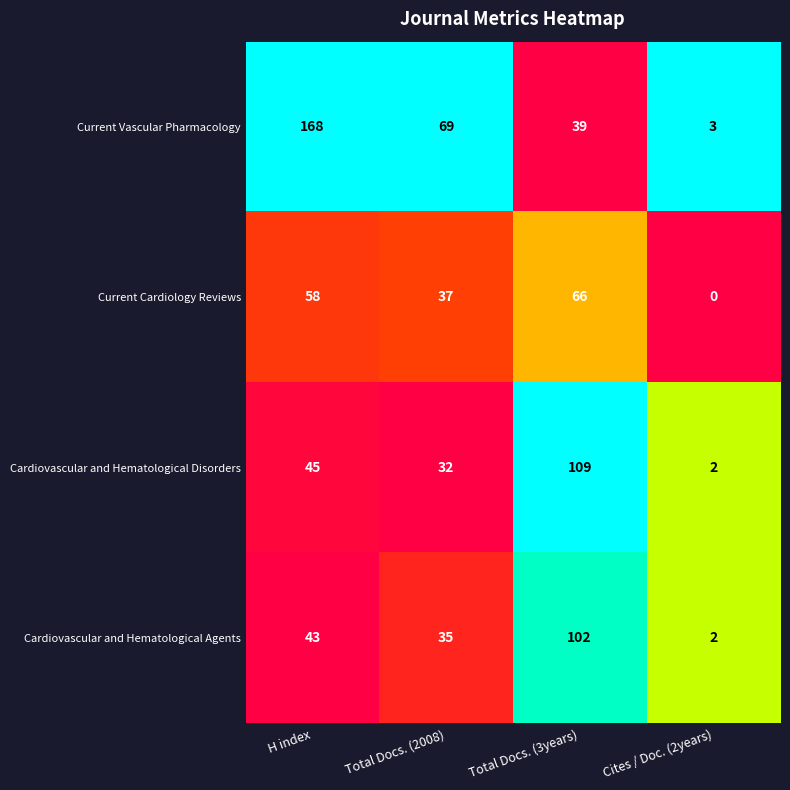

The value of Cardiovascular and Hematological Disorders at Cites / Doc. (2years) is 3. True or false?

False